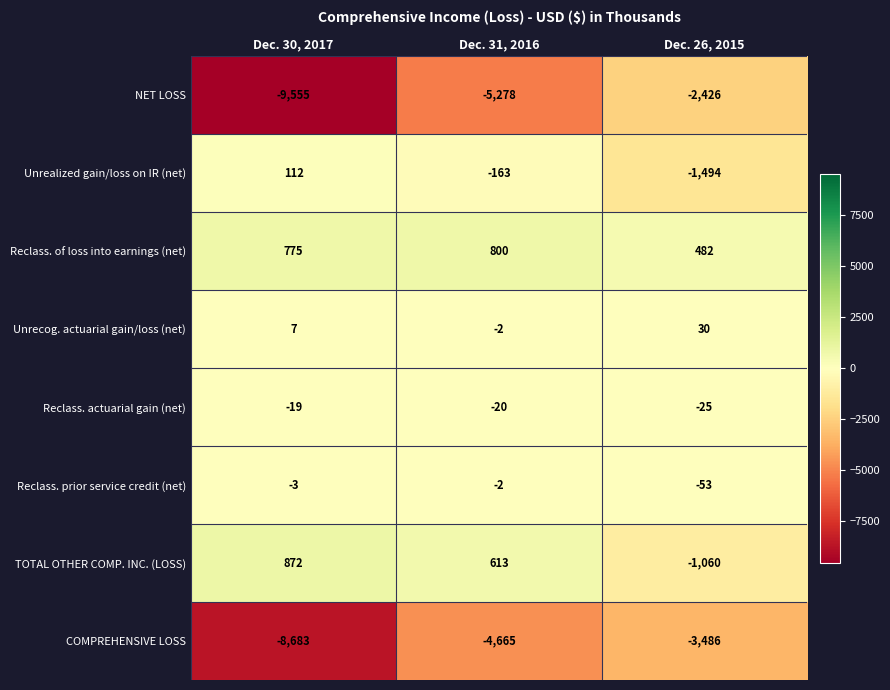

Reading left to right, extract all data points from this chart.

NET LOSS: Dec. 30, 2017=-9555	Dec. 31, 2016=-5278	Dec. 26, 2015=-2426
Unrealized gain/loss on IR (net): Dec. 30, 2017=112	Dec. 31, 2016=-163	Dec. 26, 2015=-1494
Reclass. of loss into earnings (net): Dec. 30, 2017=775	Dec. 31, 2016=800	Dec. 26, 2015=482
Unrecog. actuarial gain/loss (net): Dec. 30, 2017=7	Dec. 31, 2016=-2	Dec. 26, 2015=30
Reclass. actuarial gain (net): Dec. 30, 2017=-19	Dec. 31, 2016=-20	Dec. 26, 2015=-25
Reclass. prior service credit (net): Dec. 30, 2017=-3	Dec. 31, 2016=-2	Dec. 26, 2015=-53
TOTAL OTHER COMP. INC. (LOSS): Dec. 30, 2017=872	Dec. 31, 2016=613	Dec. 26, 2015=-1060
COMPREHENSIVE LOSS: Dec. 30, 2017=-8683	Dec. 31, 2016=-4665	Dec. 26, 2015=-3486